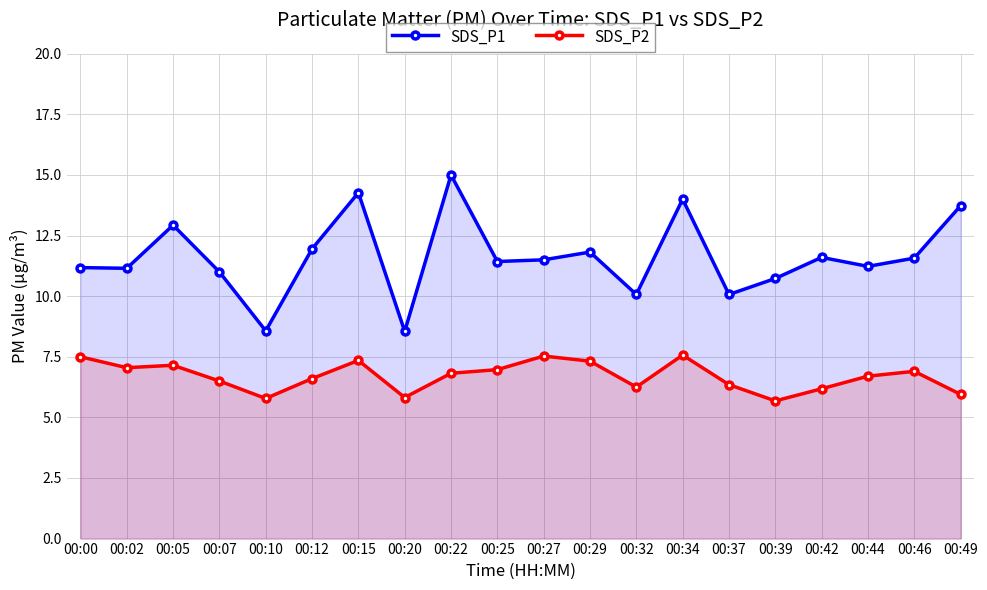

List the series in order of their peak value, lowest first.

SDS_P2, SDS_P1